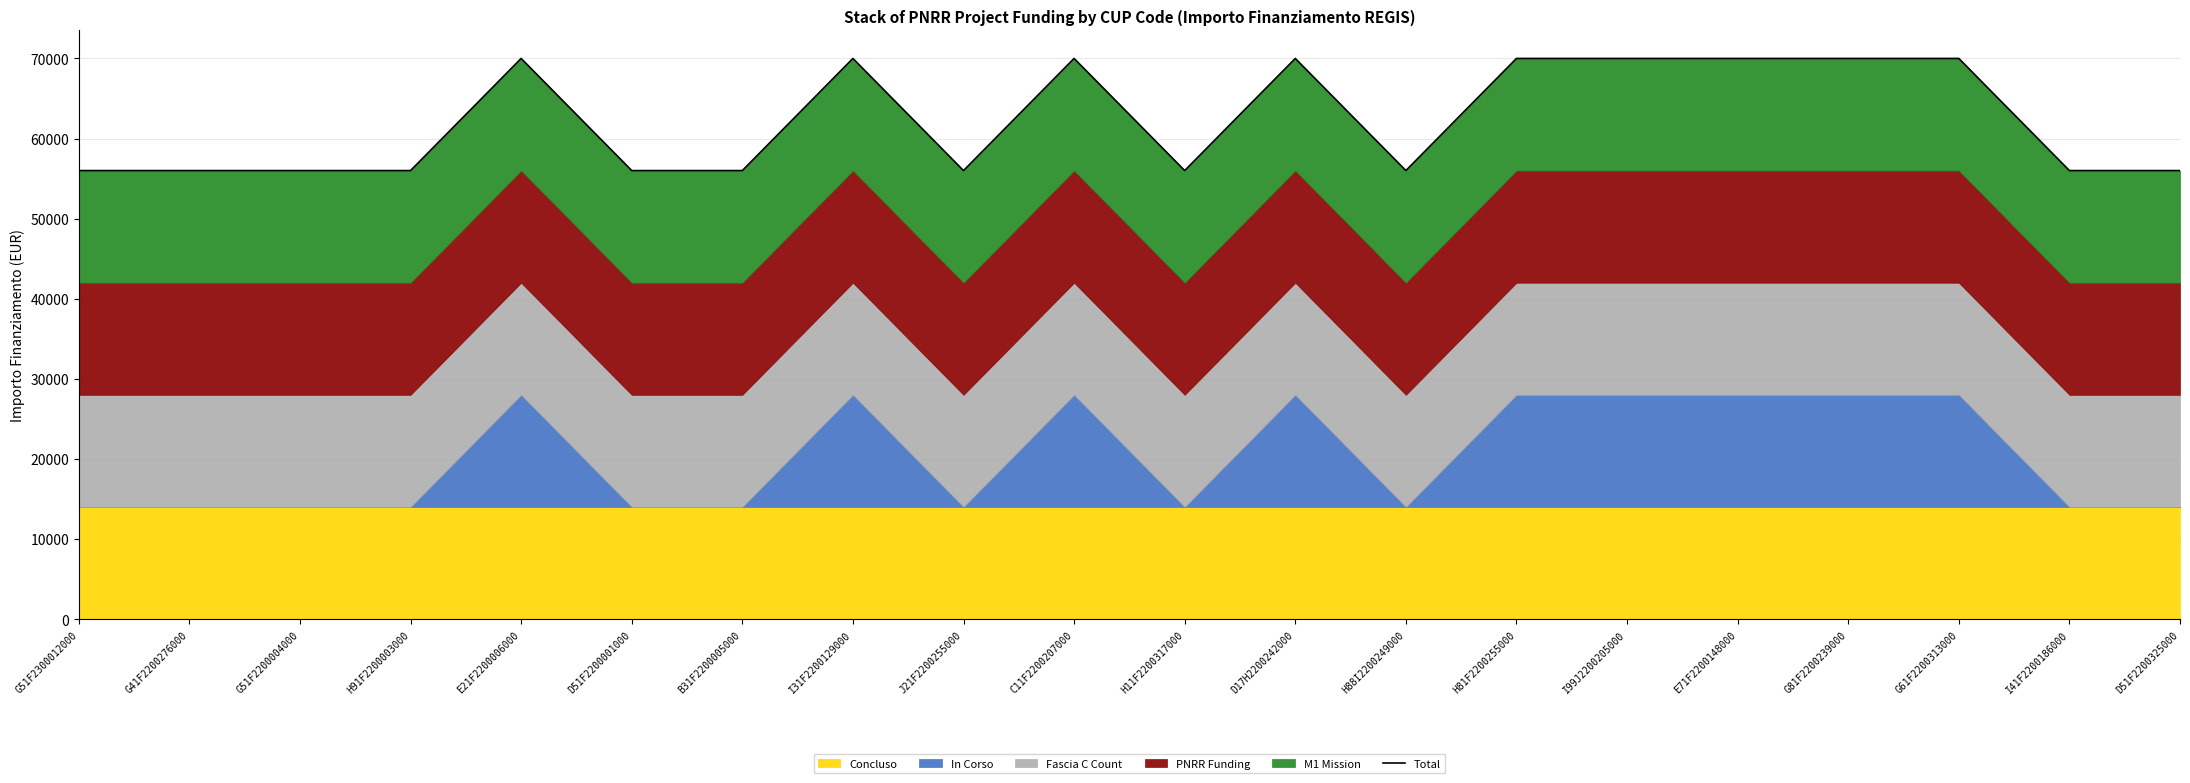

Rank the categories by value from highest to lowest.

E21F2200006000, I31F2200129000, C11F2200207000, D17H2200242000, H81F2200255000, I99J2200205000, E71F2200148000, G81F2200239000, G61F2200313000, G51F2300012000, G41F2200276000, G51F2200004000, H91F2200003000, D51F2200001000, B31F2200005000, J21F2200255000, H11F2200317000, H88I2200249000, I41F2200186000, D51F2200325000